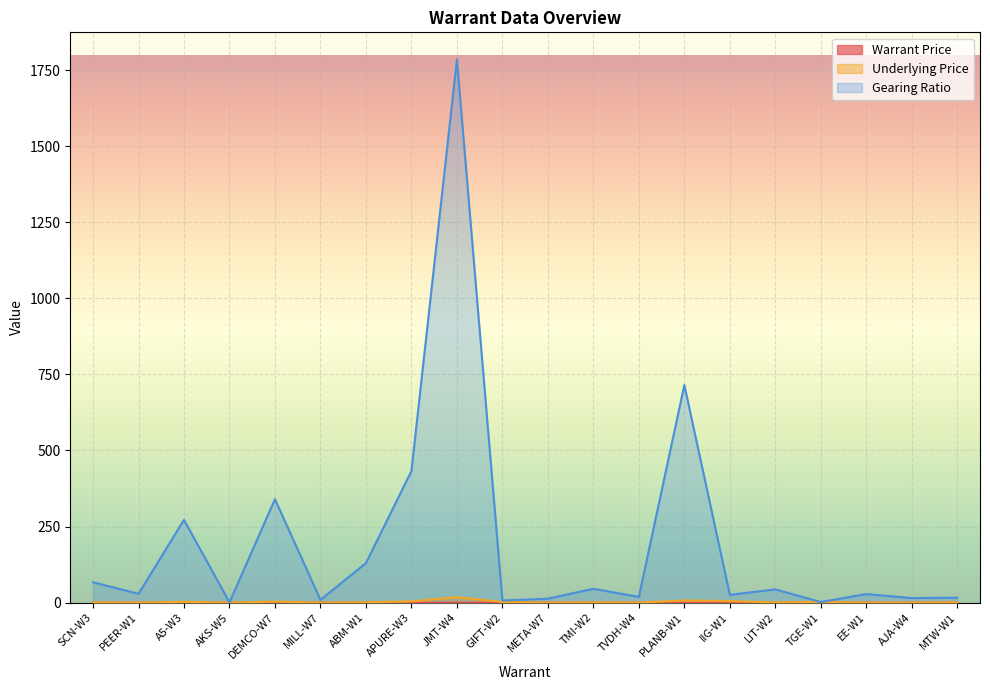

Which label corresponds to the smallest value in the chart?

SCN-W3